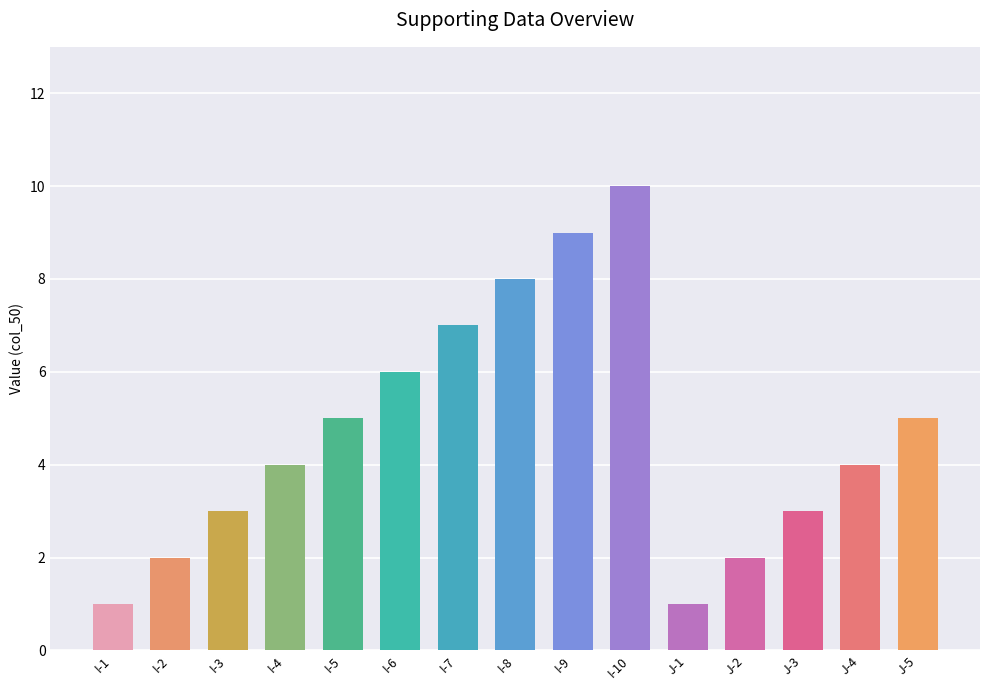

Count the number of categories in the chart.

15